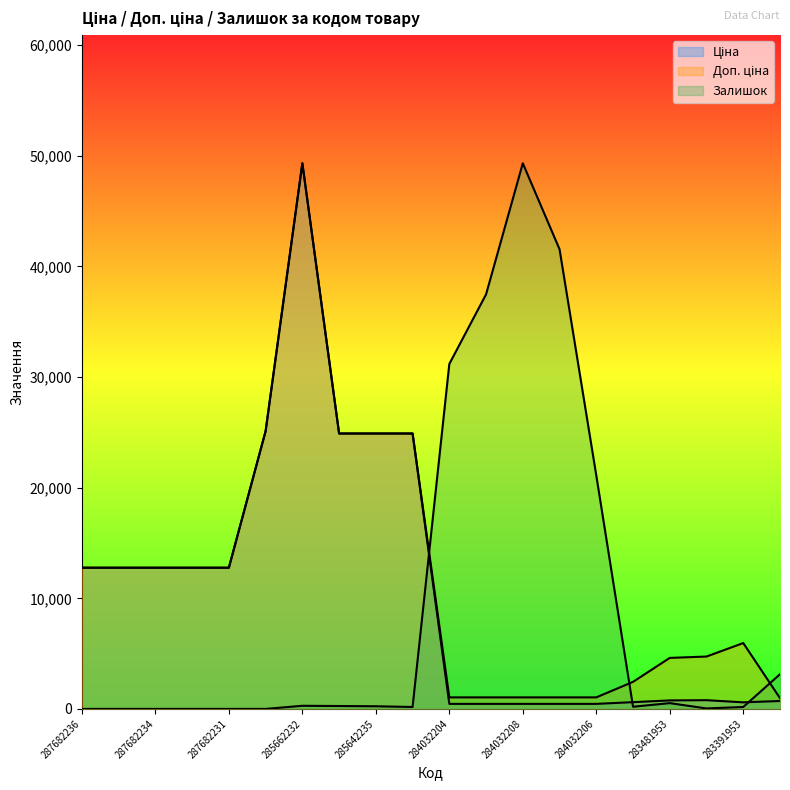

Where does the Залишок series first go above 239?

285662232